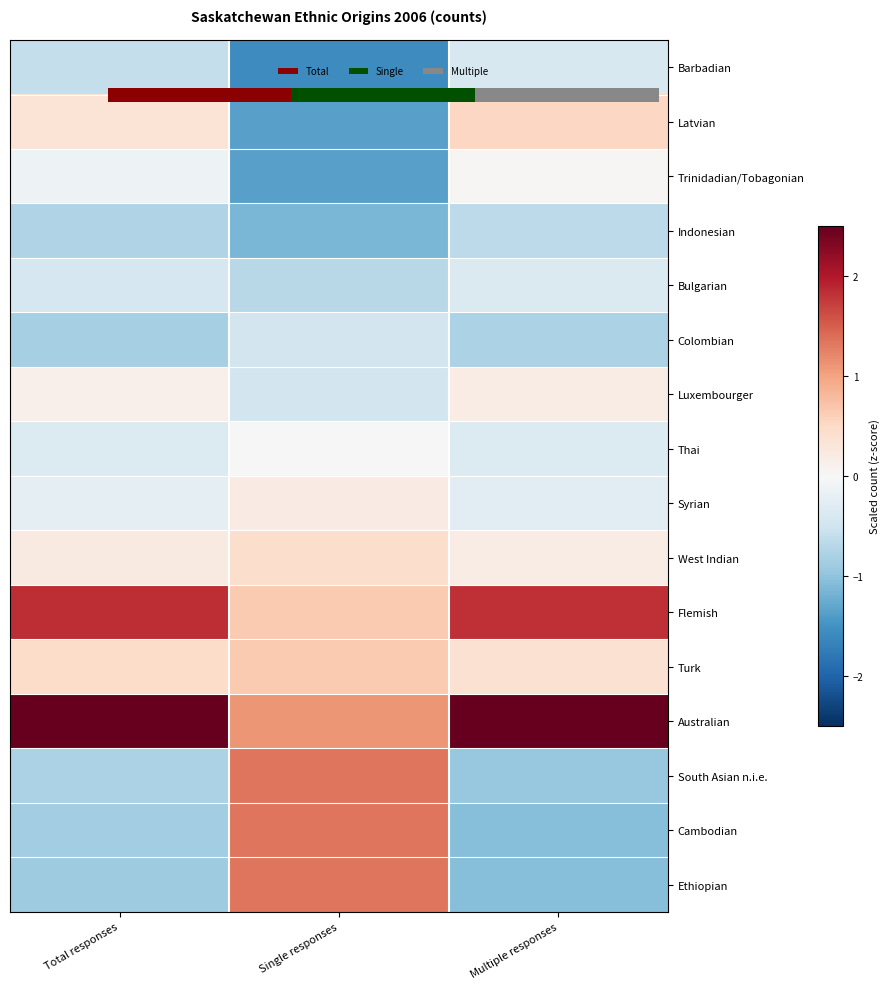

What is the difference between the second highest and minimum values in the Ethiopian series?

0.2